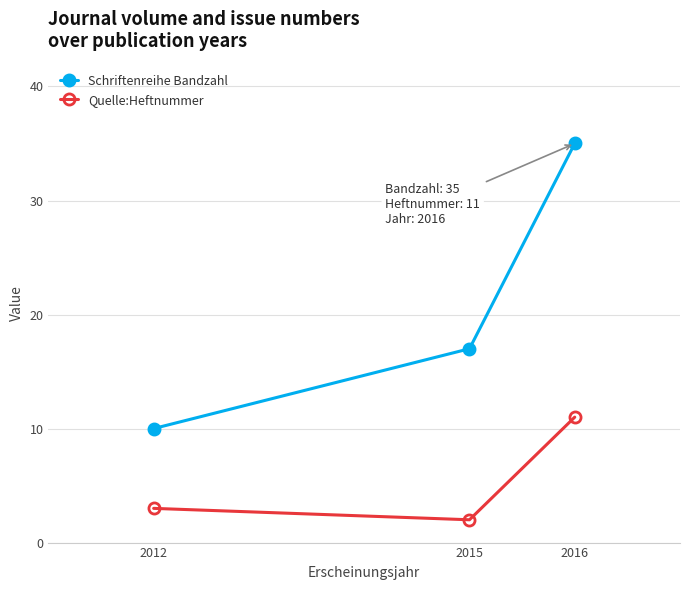

At how many categories does at least one series exceed 8?

3